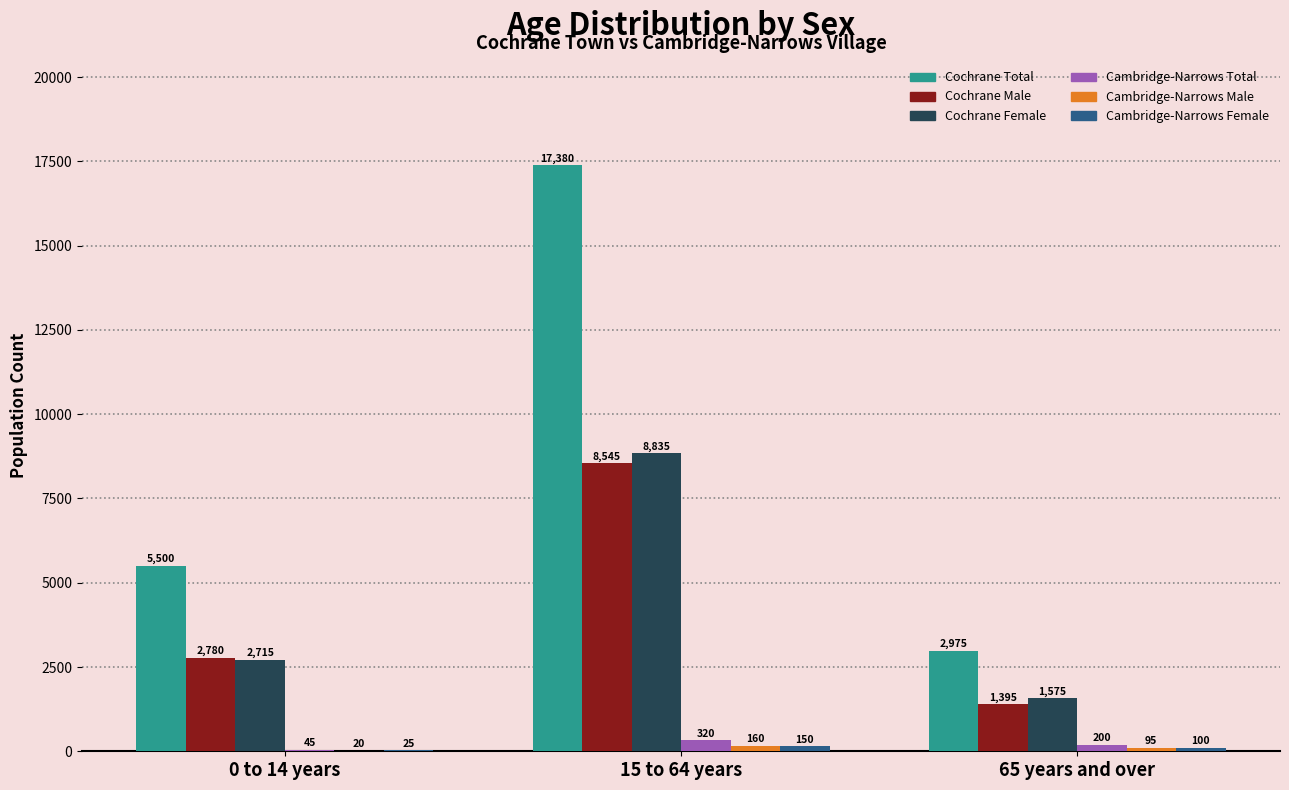

The Cochrane Female series shows 8835 at 15 to 64 years. True or false?

True